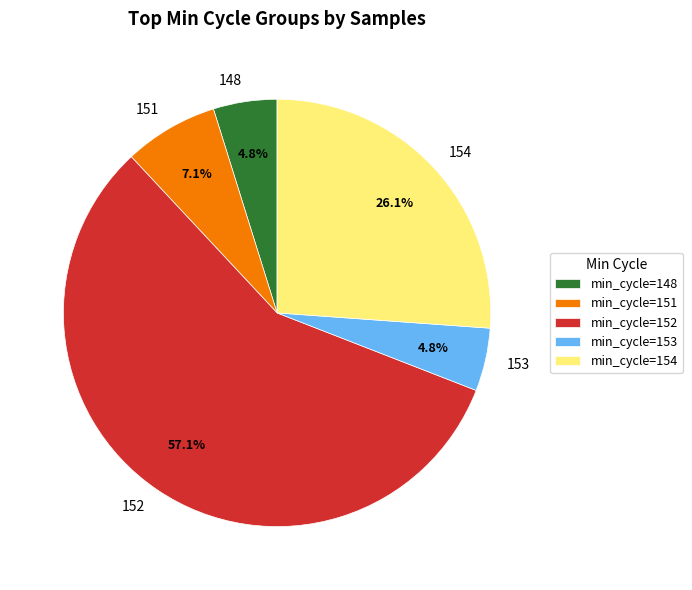

Is there a majority slice in this chart?

Yes